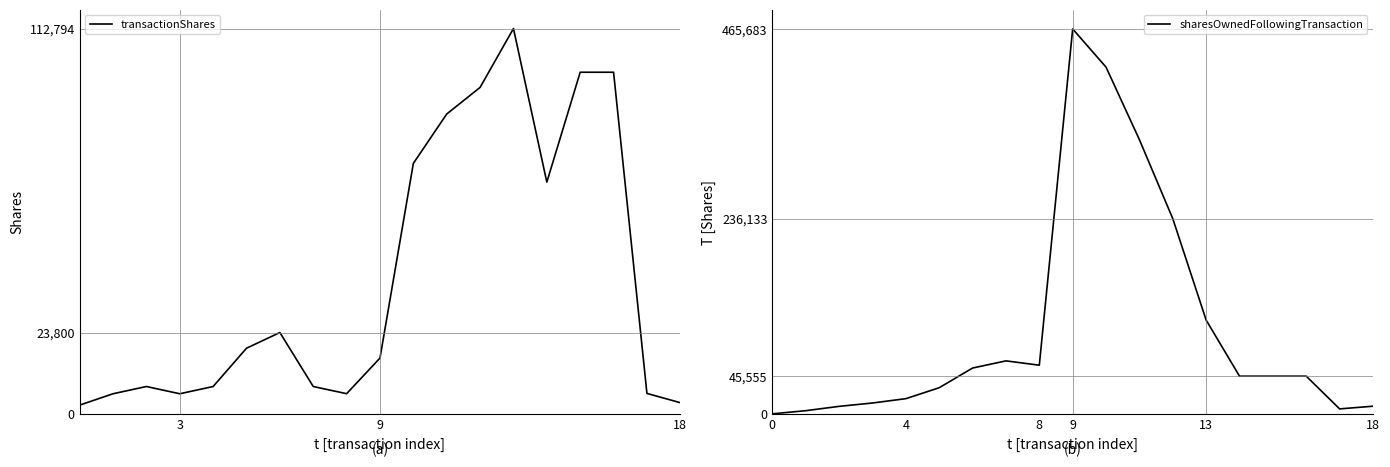

How many interior local peaks does the transactionShares series have?

3